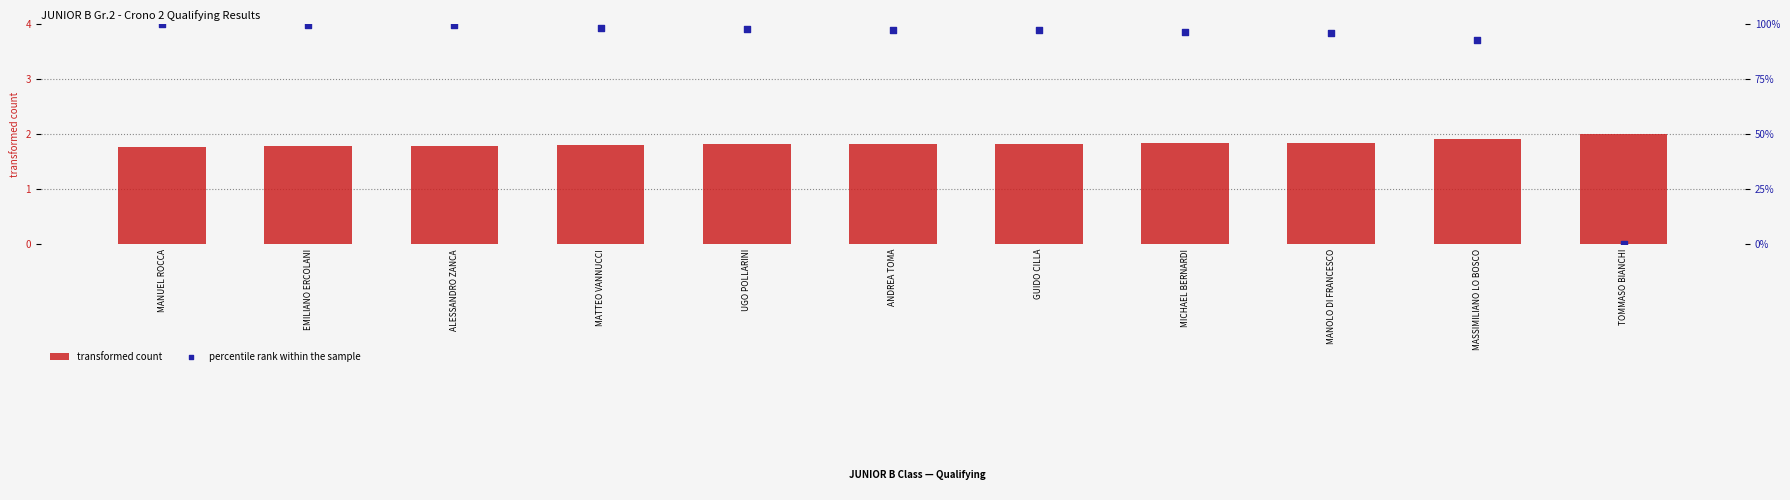

Which series reaches the minimum Y coordinate?

percentile rank within the sample